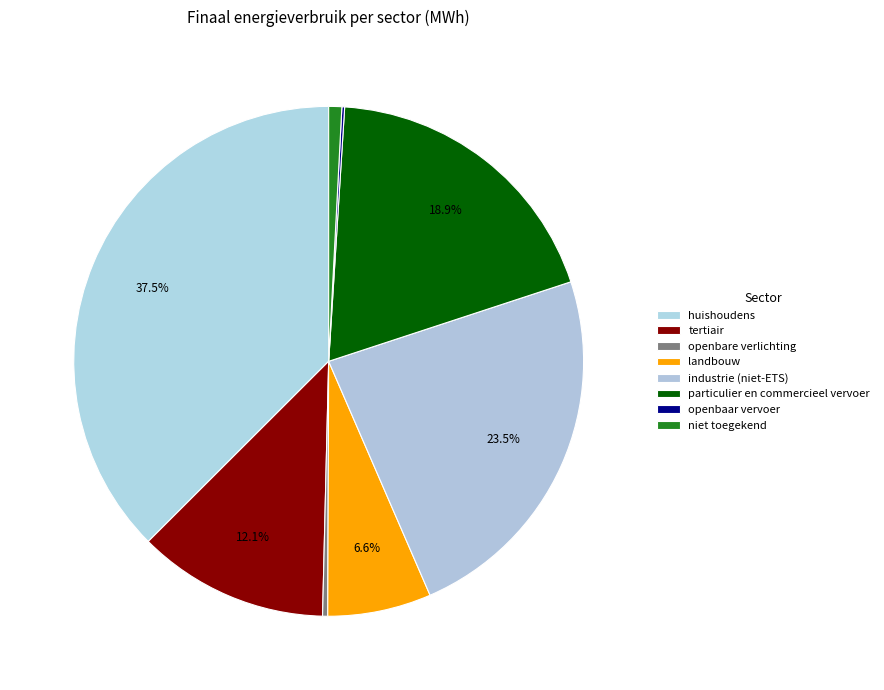

Is there any slice that represents more than half of the pie?

No